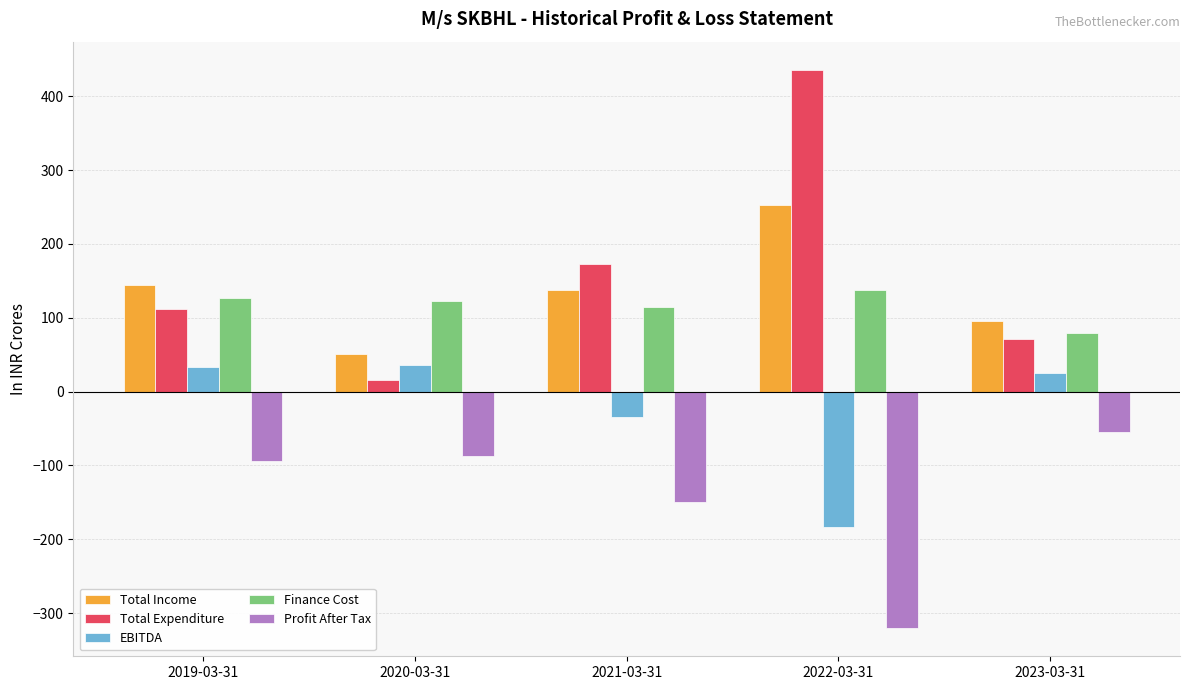

Is the value of Finance Cost at 2019-03-31 greater than the value of EBITDA at 2020-03-31?

Yes